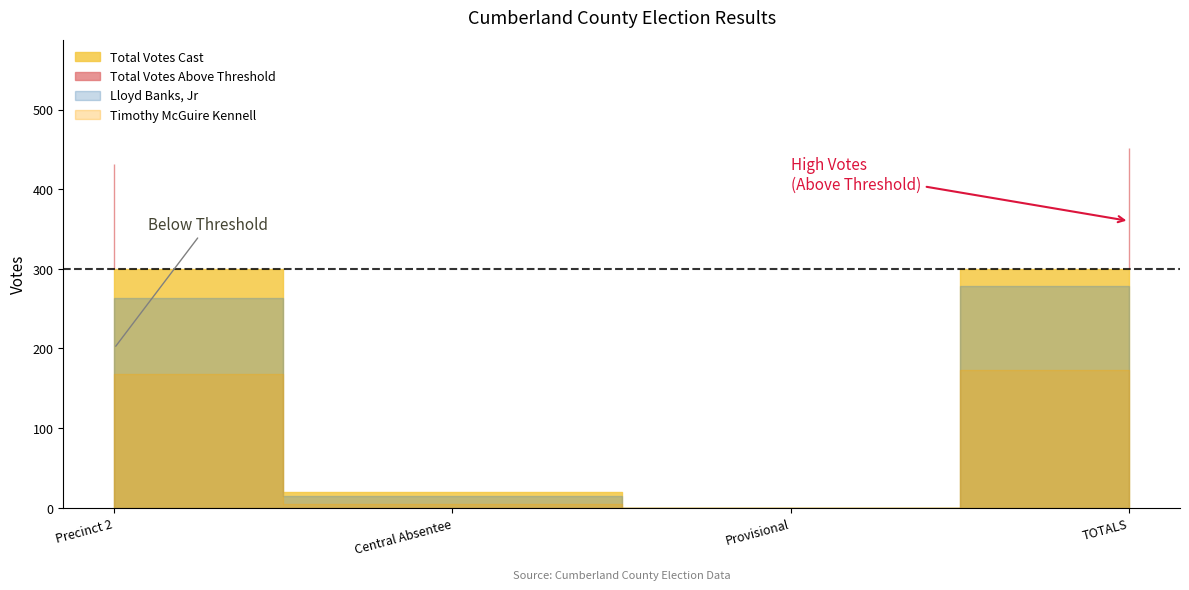

True or false: Total Votes Cast and Lloyd Banks, Jr cross at least once.

False